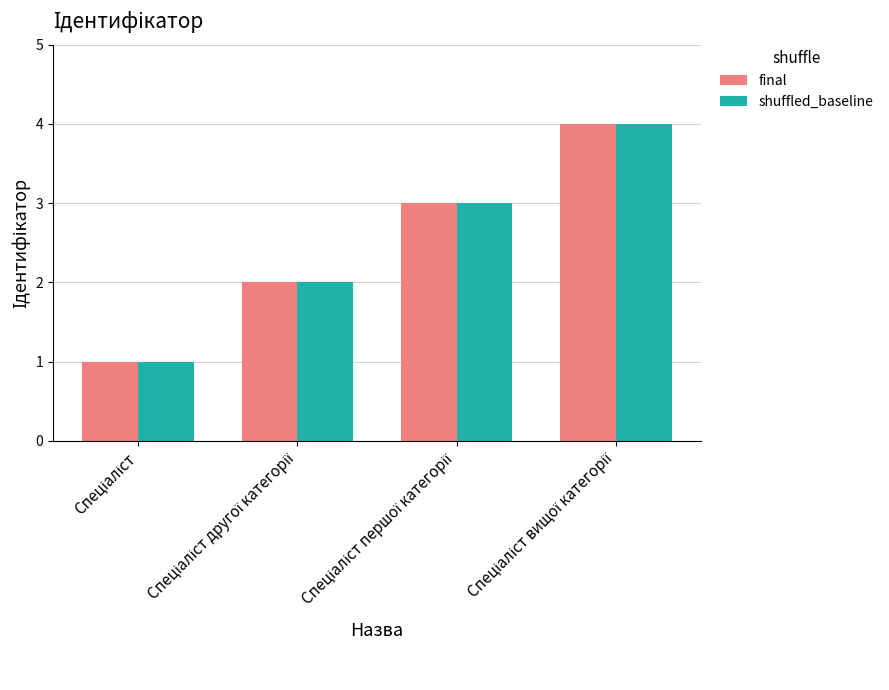

What is the difference between the maximum and minimum values in the final series?

3